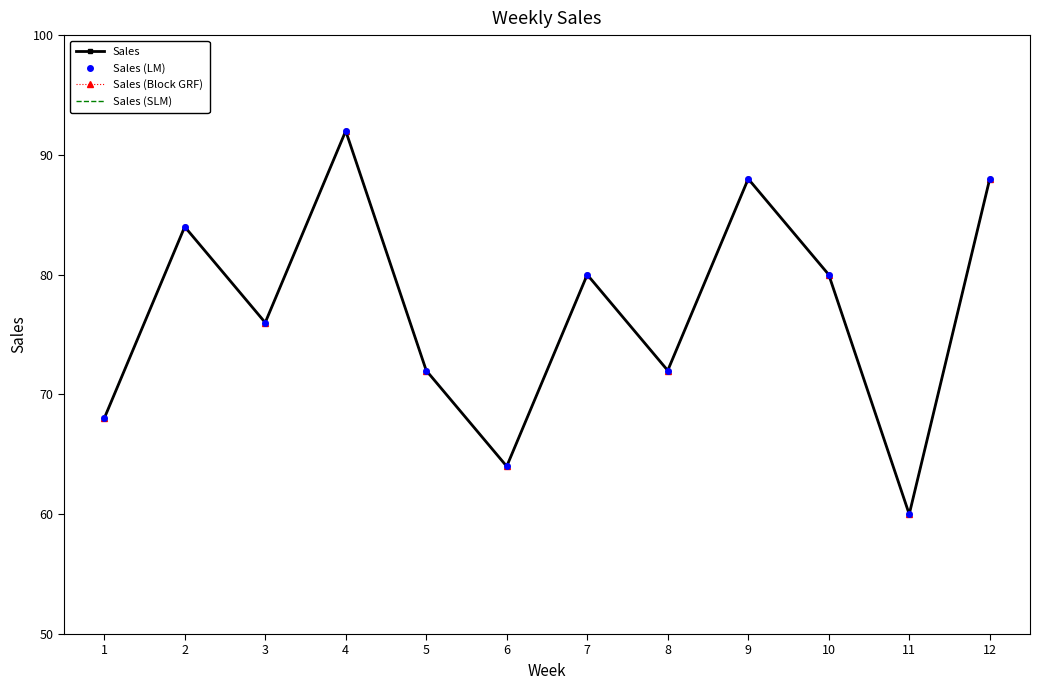

The value of Sales (LM) at 3 is 146. True or false?

False